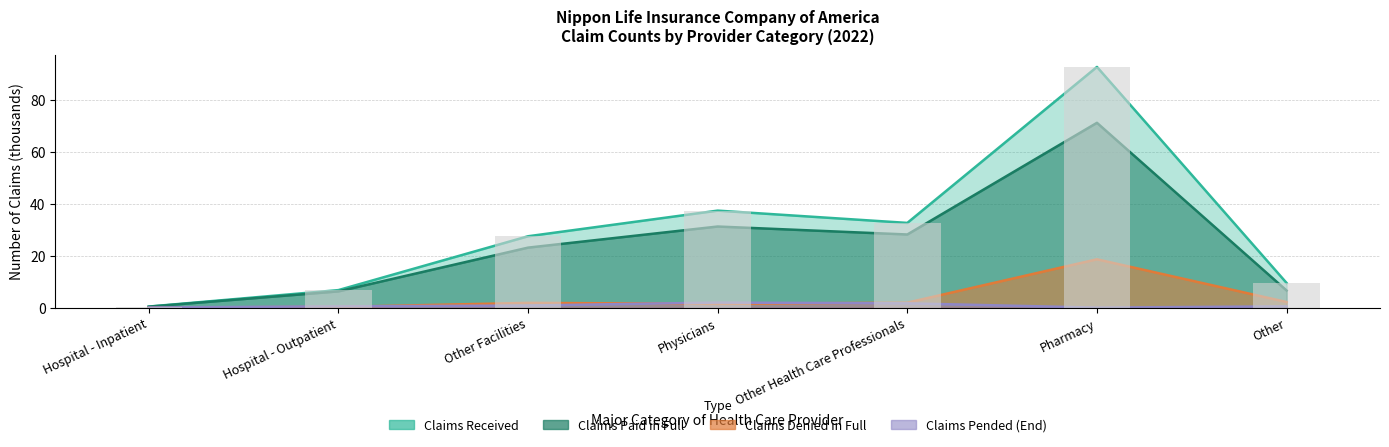

Reading left to right, transcribe all the data shown in this chart.

Claims Received: Hospital - Inpatient=0.4	Hospital - Outpatient=6.7	Other Facilities=27.5	Physicians=37.3	Other Health Care Professionals=32.6	Pharmacy=92.6	Other=9.5
Claims Paid in Full: Hospital - Inpatient=0.4	Hospital - Outpatient=6.2	Other Facilities=23.1	Physicians=31.2	Other Health Care Professionals=28.1	Pharmacy=71.1	Other=6.6
Claims Denied in Full: Hospital - Inpatient=0.0	Hospital - Outpatient=0.3	Other Facilities=1.8	Physicians=1.4	Other Health Care Professionals=1.9	Pharmacy=18.6	Other=2.2
Claims Pended End: Hospital - Inpatient=0.1	Hospital - Outpatient=0.5	Other Facilities=0.8	Physicians=1.9	Other Health Care Professionals=1.7	Pharmacy=0.0	Other=0.5